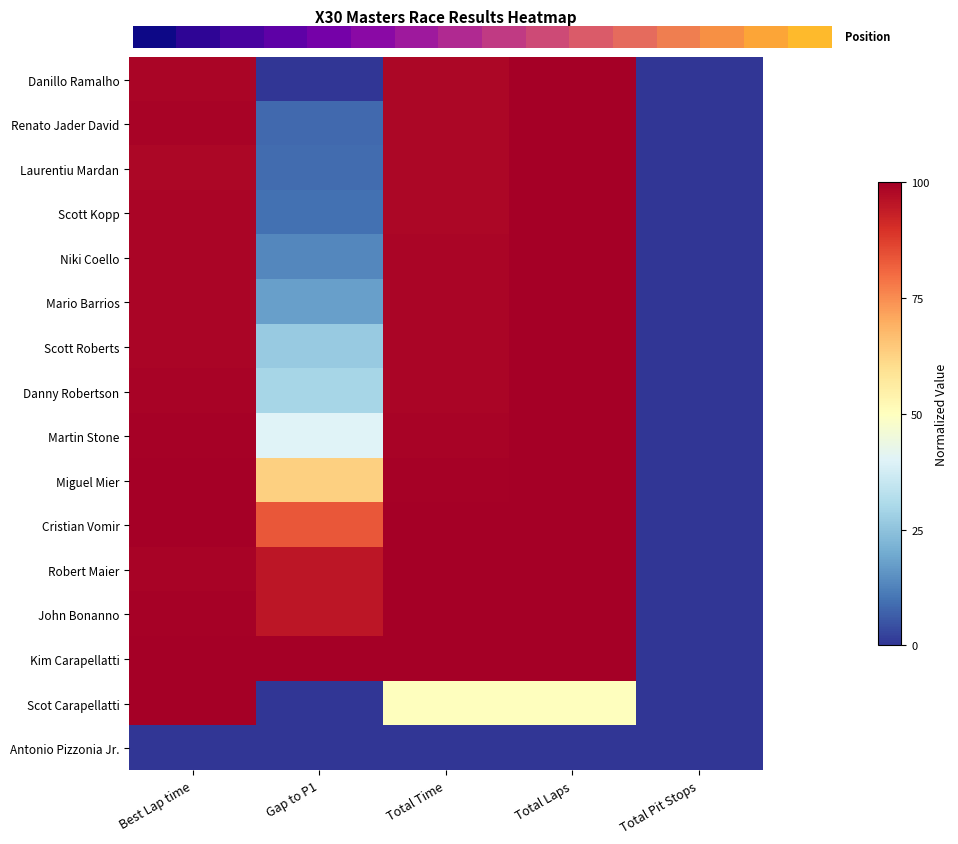

Reading right to left, extract all data points from this chart.

Danillo Ramalho: Total Pit Stops=0.0	Total Laps=1.0	Total Time=1.0	Gap to P1=0.0	Best Lap time=1.0
Renato Jader David: Total Pit Stops=0.0	Total Laps=1.0	Total Time=1.0	Gap to P1=0.1	Best Lap time=1.0
Laurentiu Mardan: Total Pit Stops=0.0	Total Laps=1.0	Total Time=1.0	Gap to P1=0.1	Best Lap time=1.0
Scott Kopp: Total Pit Stops=0.0	Total Laps=1.0	Total Time=1.0	Gap to P1=0.1	Best Lap time=1.0
Niki Coello: Total Pit Stops=0.0	Total Laps=1.0	Total Time=1.0	Gap to P1=0.1	Best Lap time=1.0
Mario Barrios: Total Pit Stops=0.0	Total Laps=1.0	Total Time=1.0	Gap to P1=0.2	Best Lap time=1.0
Scott Roberts: Total Pit Stops=0.0	Total Laps=1.0	Total Time=1.0	Gap to P1=0.3	Best Lap time=1.0
Danny Robertson: Total Pit Stops=0.0	Total Laps=1.0	Total Time=1.0	Gap to P1=0.3	Best Lap time=1.0
Martin Stone: Total Pit Stops=0.0	Total Laps=1.0	Total Time=1.0	Gap to P1=0.4	Best Lap time=1.0
Miguel Mier: Total Pit Stops=0.0	Total Laps=1.0	Total Time=1.0	Gap to P1=0.6	Best Lap time=1.0
Cristian Vomir: Total Pit Stops=0.0	Total Laps=1.0	Total Time=1.0	Gap to P1=0.8	Best Lap time=1.0
Robert Maier: Total Pit Stops=0.0	Total Laps=1.0	Total Time=1.0	Gap to P1=0.9	Best Lap time=1.0
John Bonanno: Total Pit Stops=0.0	Total Laps=1.0	Total Time=1.0	Gap to P1=1.0	Best Lap time=1.0
Kim Carapellatti: Total Pit Stops=0.0	Total Laps=1.0	Total Time=1.0	Gap to P1=1.0	Best Lap time=1.0
Scot Carapellatti: Total Pit Stops=0.0	Total Laps=0.5	Total Time=0.5	Gap to P1=0.0	Best Lap time=1.0
Antonio Pizzonia Jr.: Total Pit Stops=0.0	Total Laps=0.0	Total Time=0.0	Gap to P1=0.0	Best Lap time=0.0